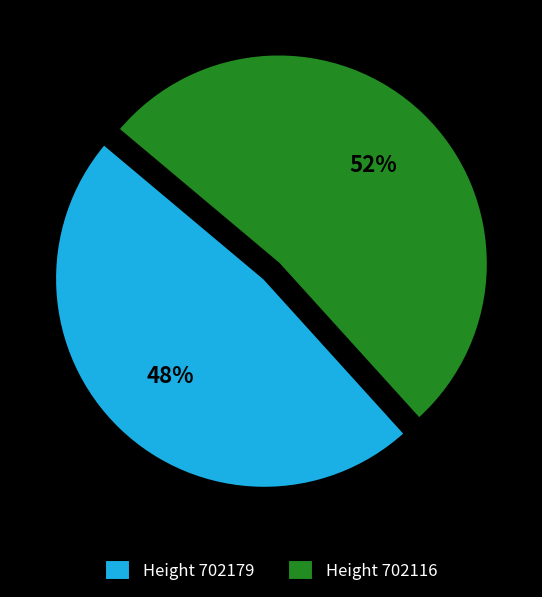

To the nearest percent, what is the average slice percentage?

50%